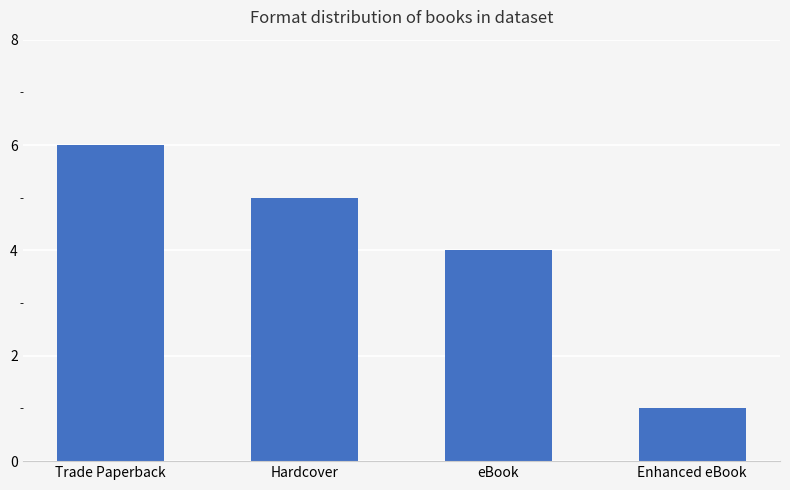

How many values are below 5?

2